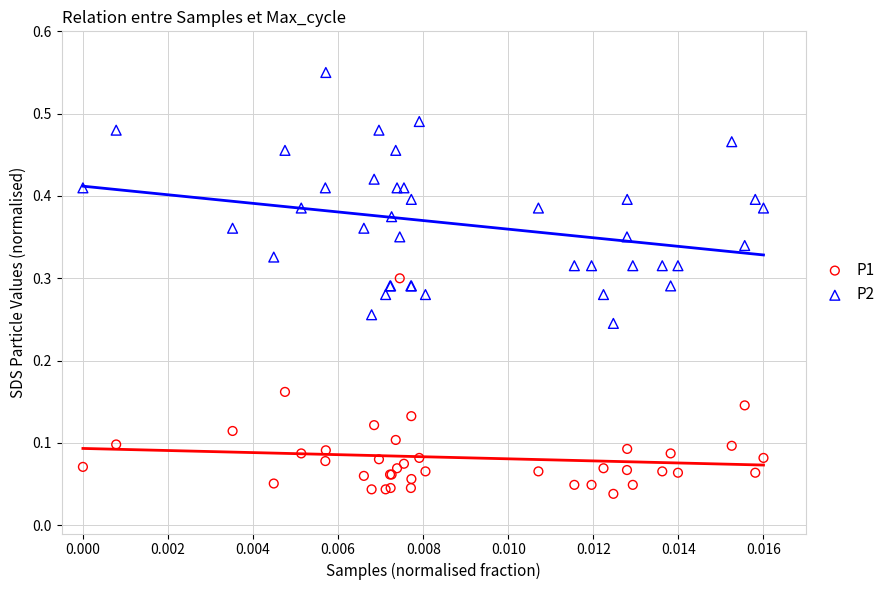

Which series reaches the minimum Y coordinate?

P1